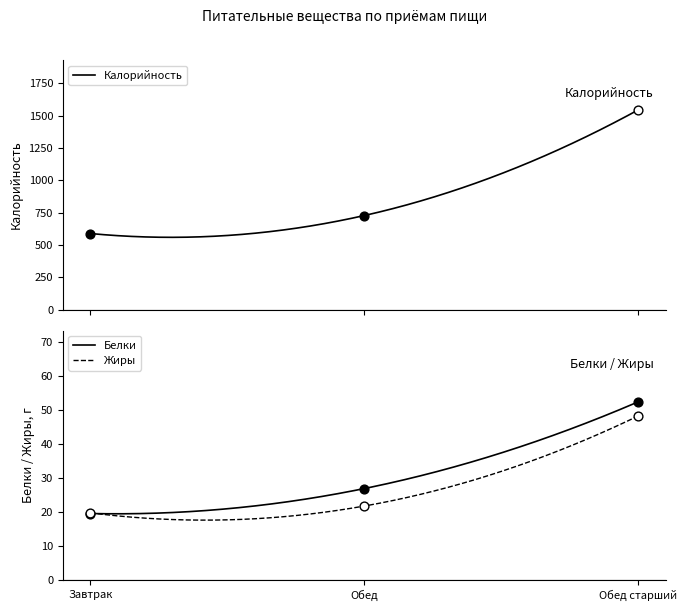

Read the Жиры value at Завтрак.

19.8